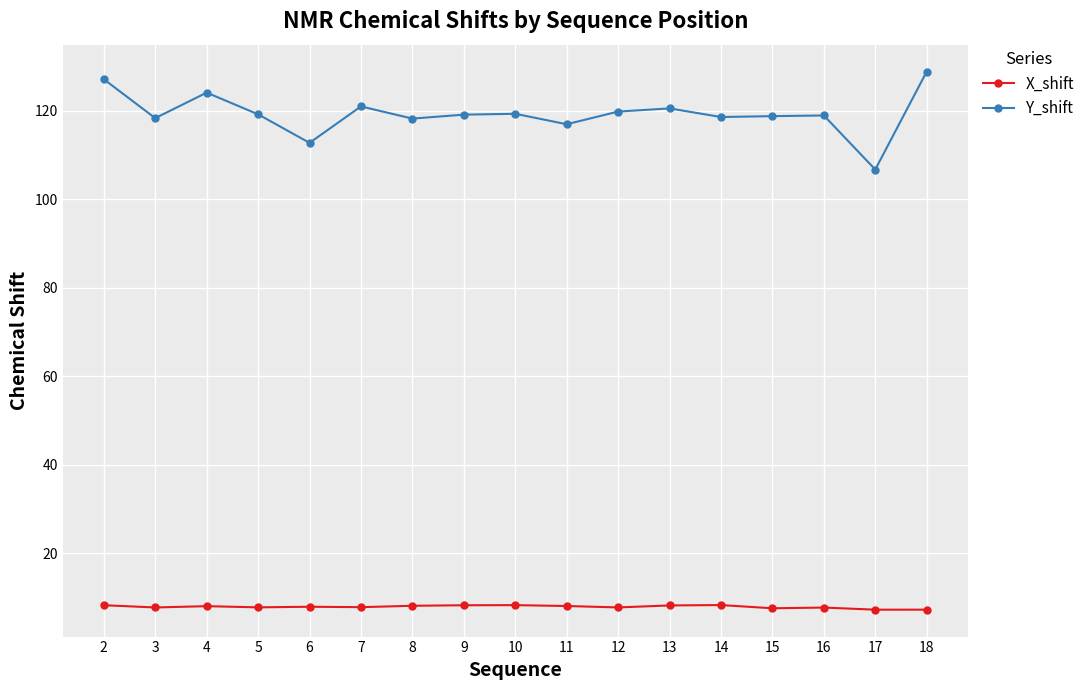

How many series are shown in this chart?

2